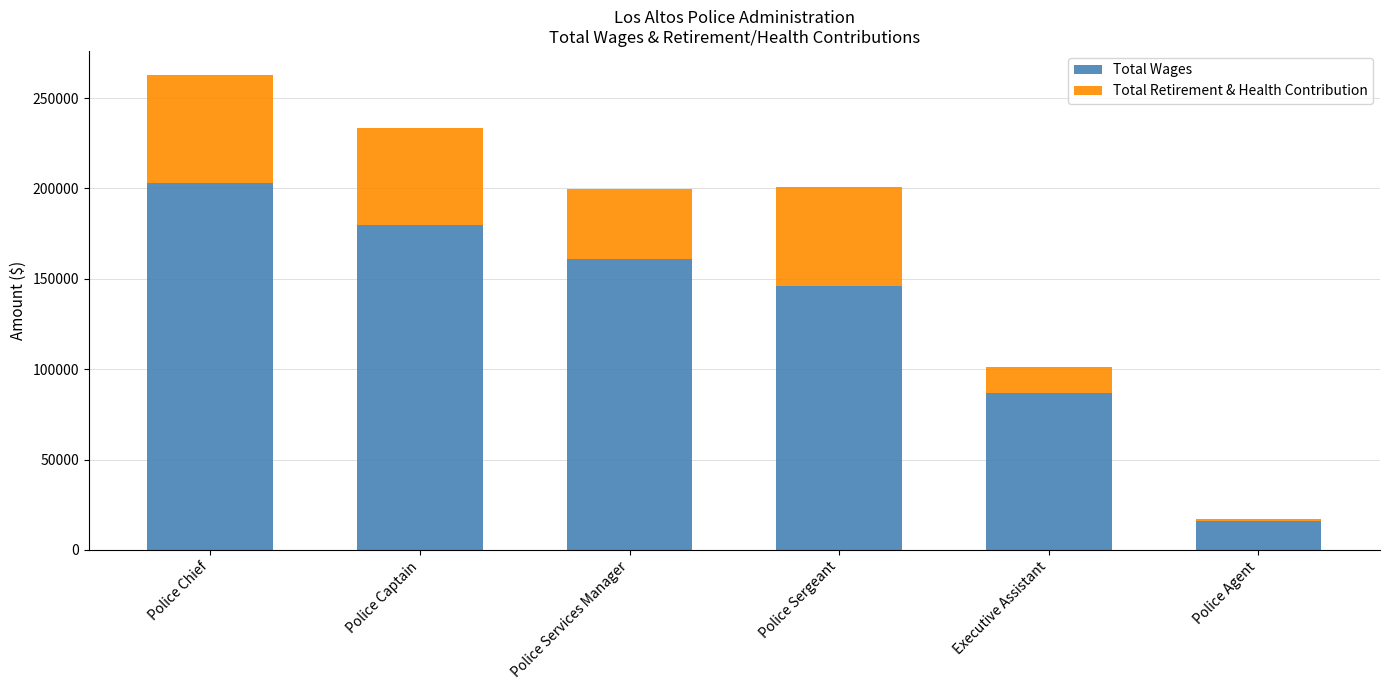

What is the total value across all series at Police Chief?

262957